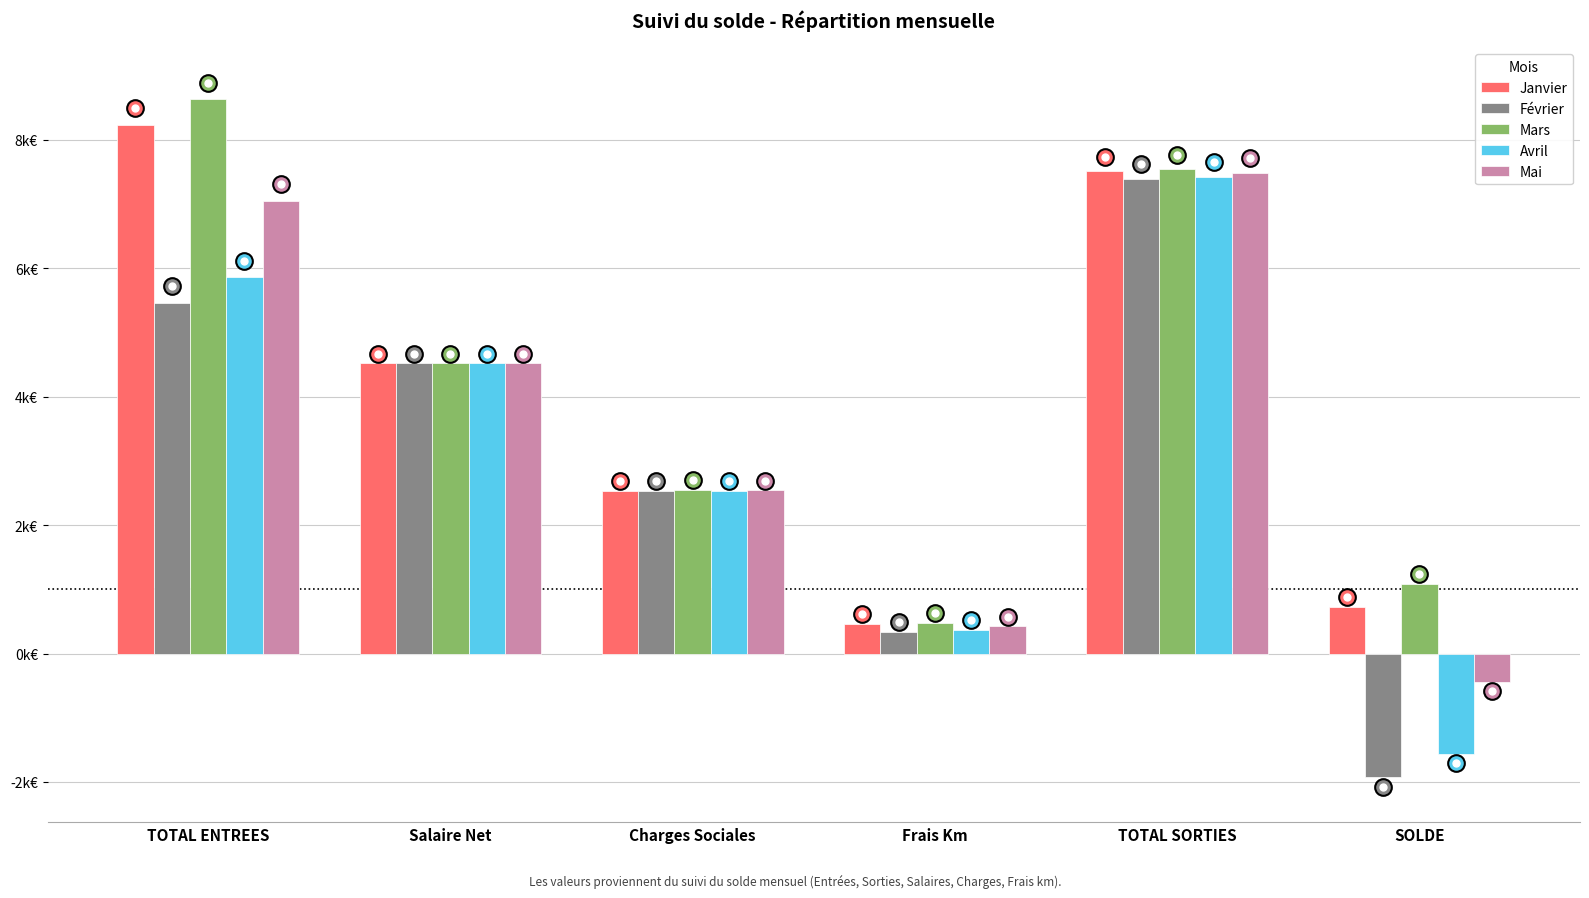

What are all the series names shown in the legend?

Janvier, Février, Mars, Avril, Mai